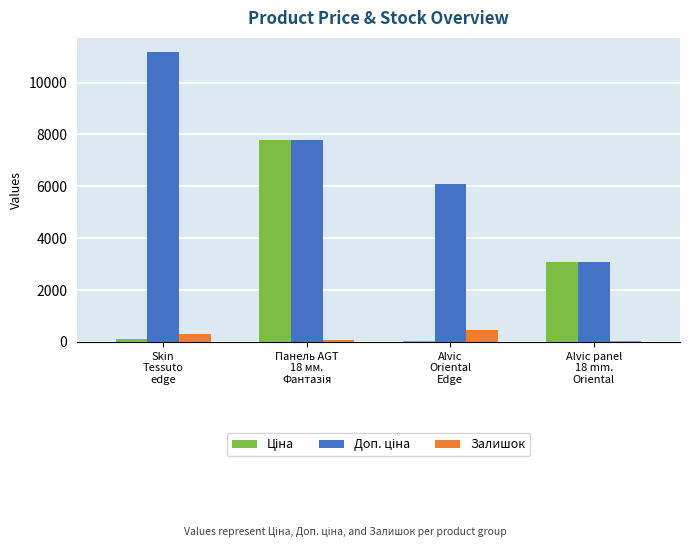

What is the sum of all Залишок values?

890.0